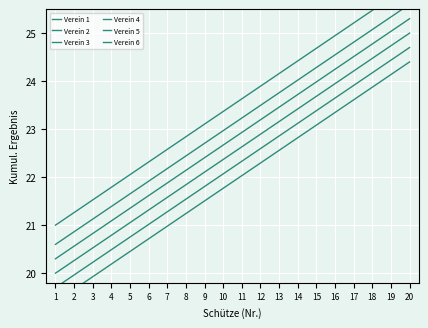

True or false: Verein 4 has a value of 5.2 at 17.

False